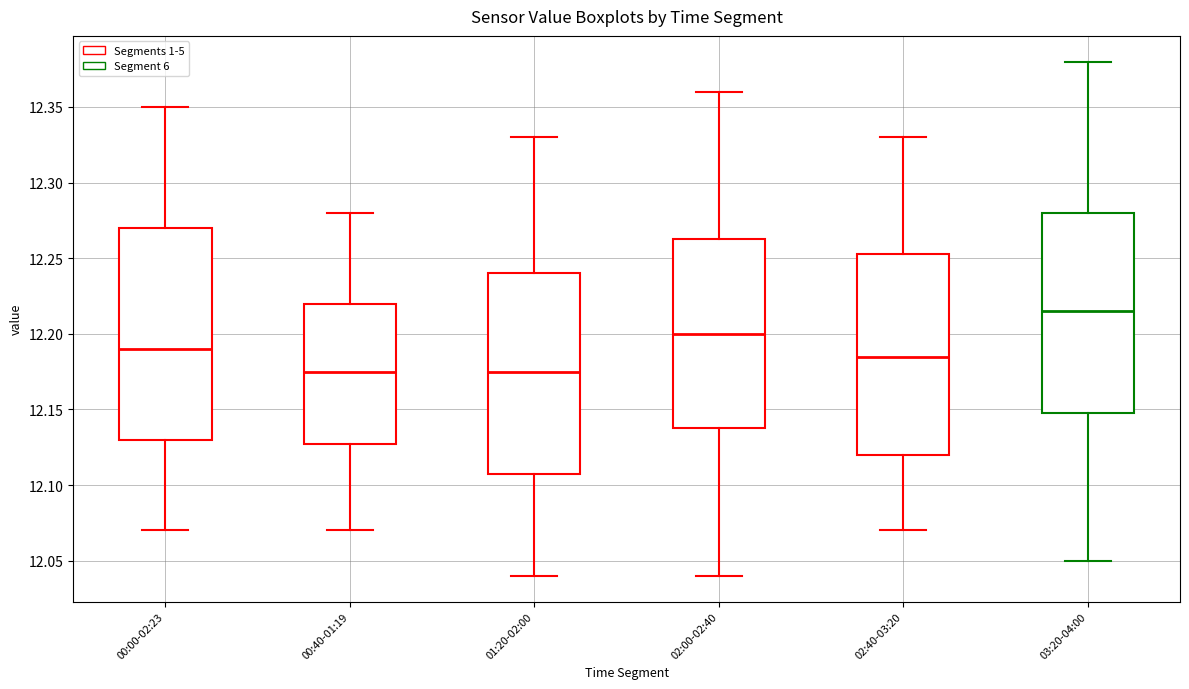

Which box's median line is the highest?

03:20-04:00